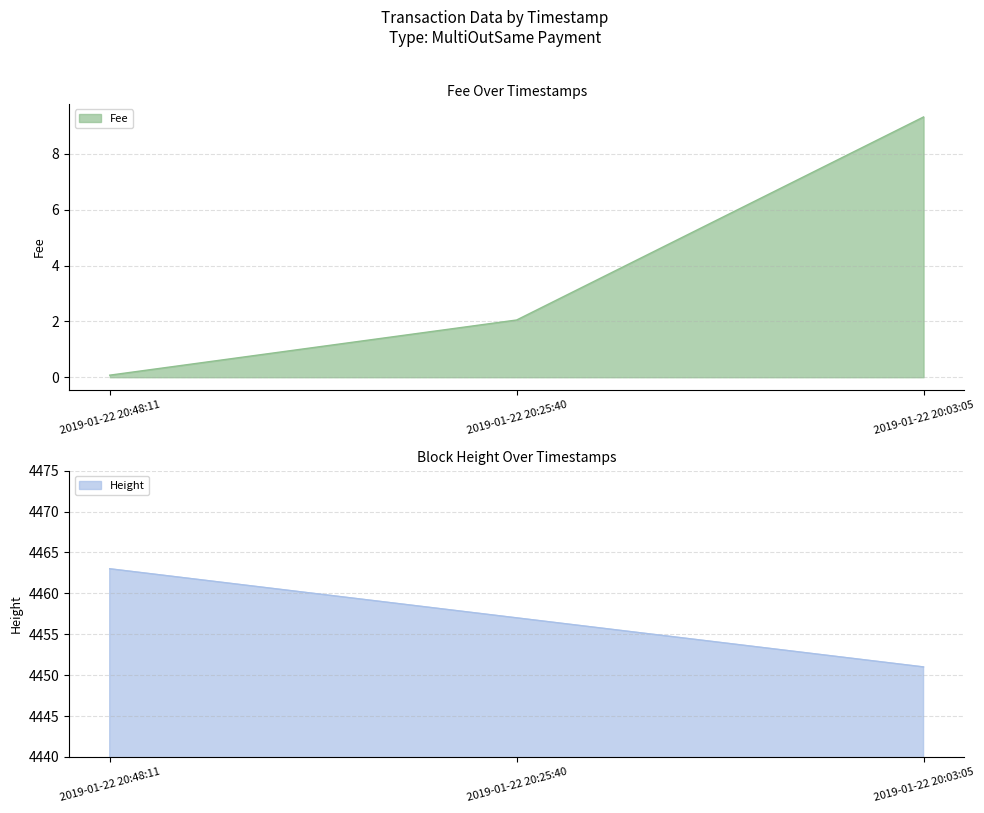

What is the maximum value for Fee?

9.3